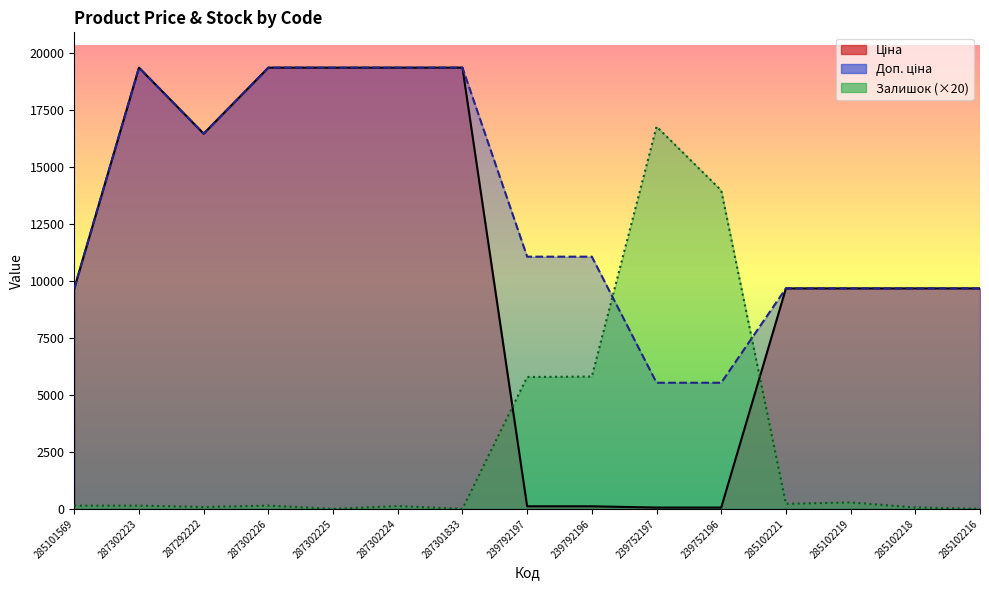

Reading left to right, transcribe all the data shown in this chart.

Ціна: 9664.7	19343.1	16448.2	19343.1	19343.1	19343.1	19343.1	110.5	110.5	55.3	55.3	9664.7	9664.7	9664.7	9664.7
Доп. ціна: 9664.7	19343.1	16448.2	19343.1	19343.1	19343.1	19343.1	11055.0	11055.0	5528.0	5528.0	9664.7	9664.7	9664.7	9664.7
Залишок: 140.0	140.0	80.0	140.0	0.0	120.0	0.0	5780.0	5800.0	16760.0	13960.0	220.0	280.0	60.0	0.0